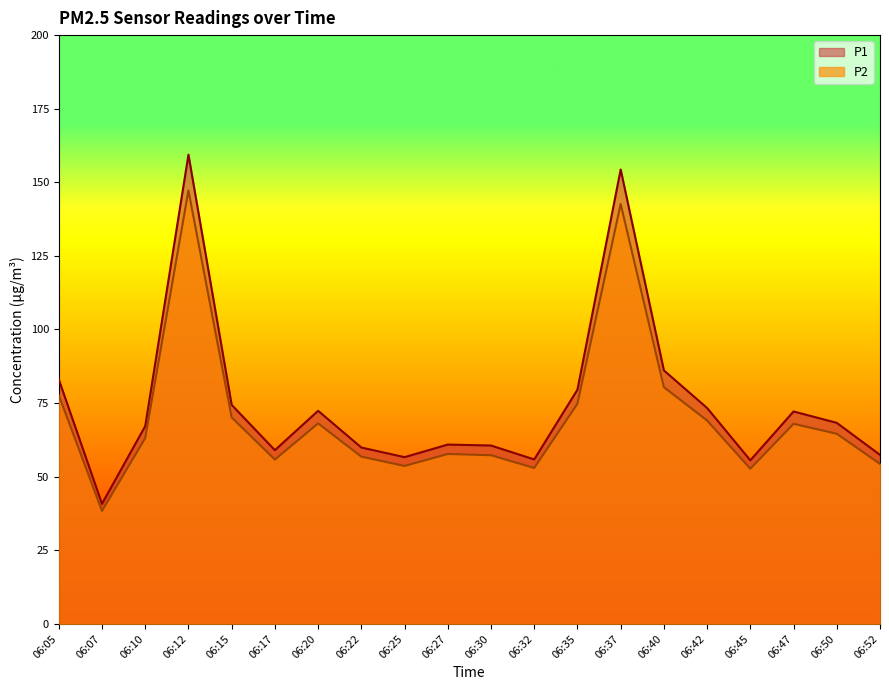

How many lines are shown in the chart?

2